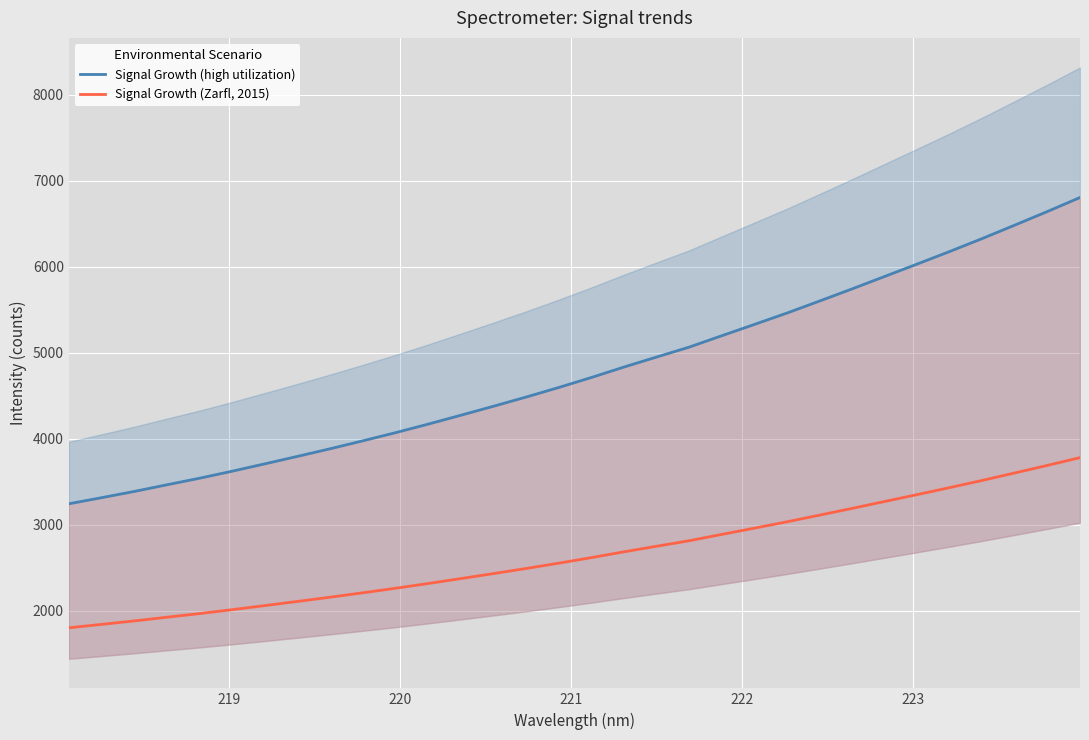

Count the number of categories in the chart.

32